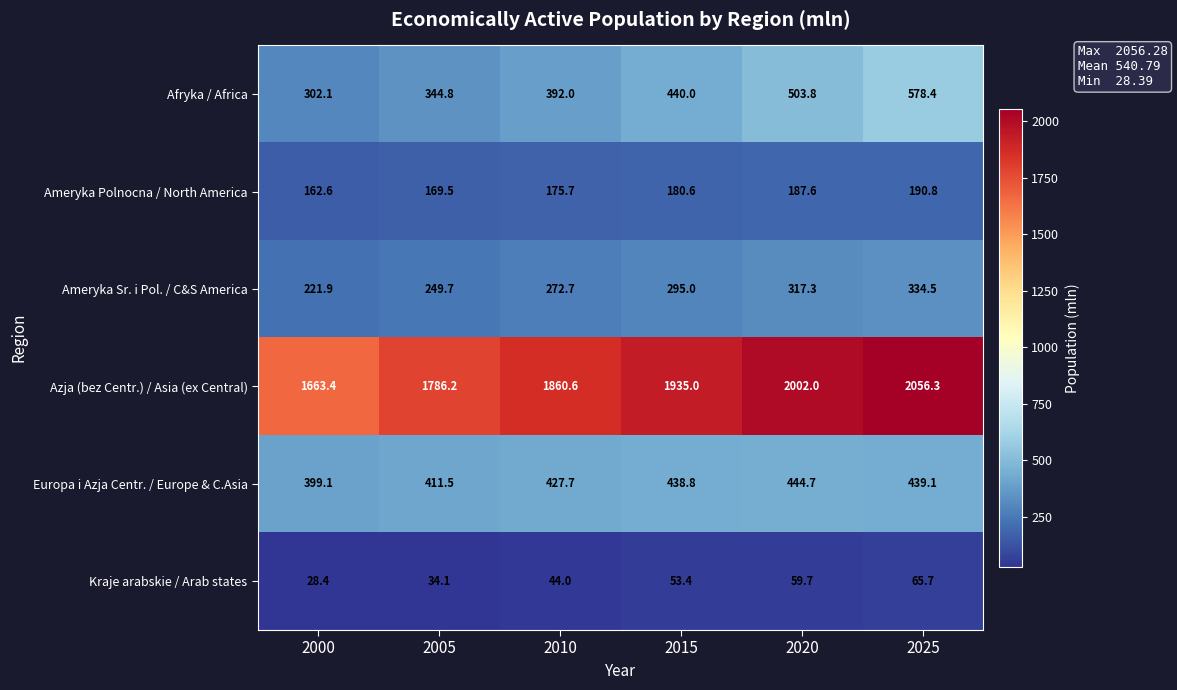

What is the difference between the highest and lowest values at 2000?

1635.0